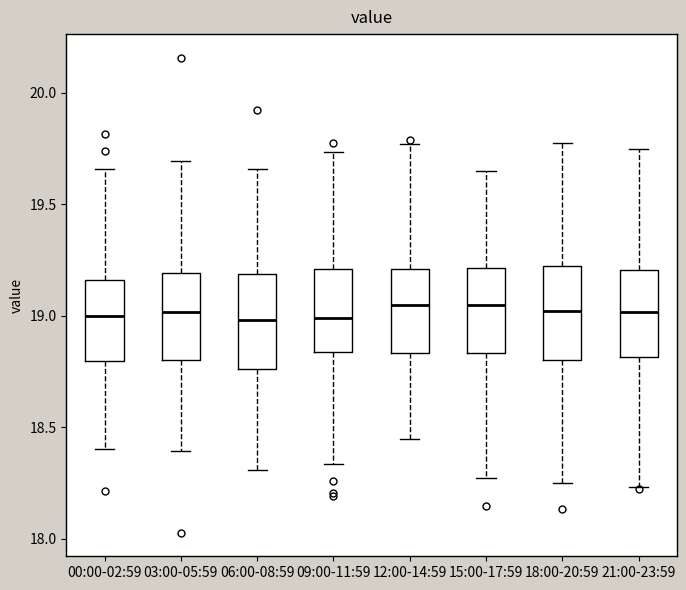

Where does the median line of the box for 03:00-05:59 sit on the y-axis? The values are not printed on the chart, so give them approximately, as read against the axis.

19.00